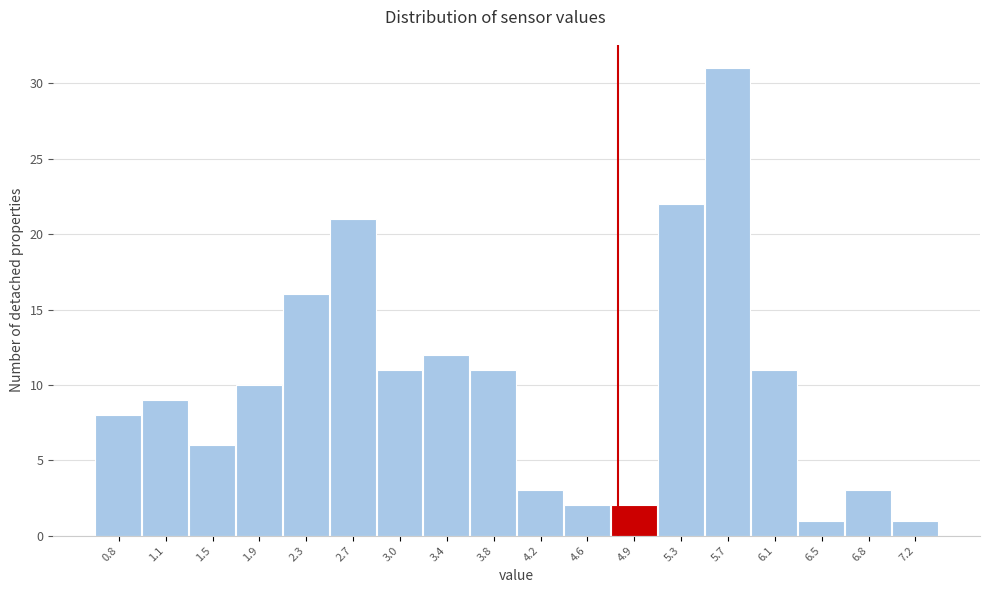

Reading right to left, list all the values displayed in this chart.

1	3	1	11	31	22	2	2	3	11	12	11	21	16	10	6	9	8